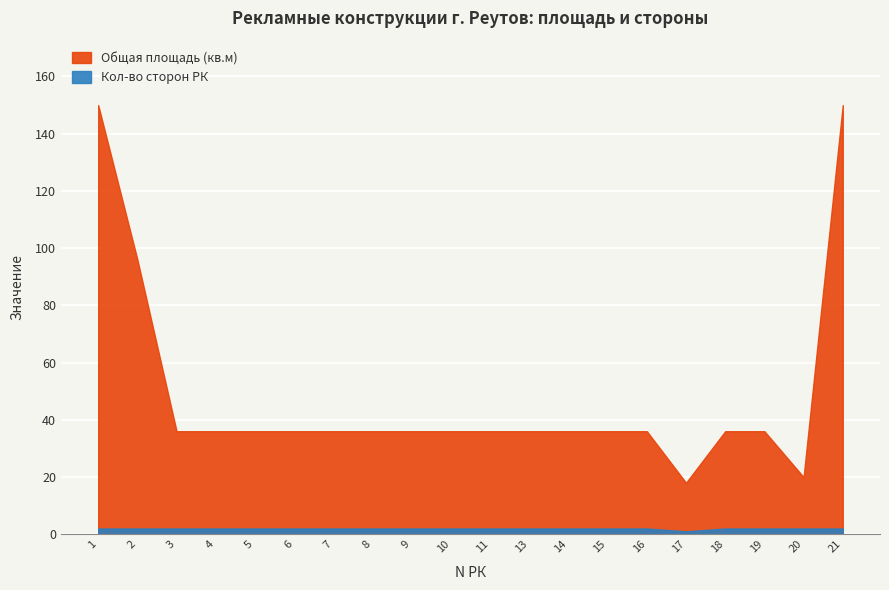

Between 2 and 19, which is larger?

2